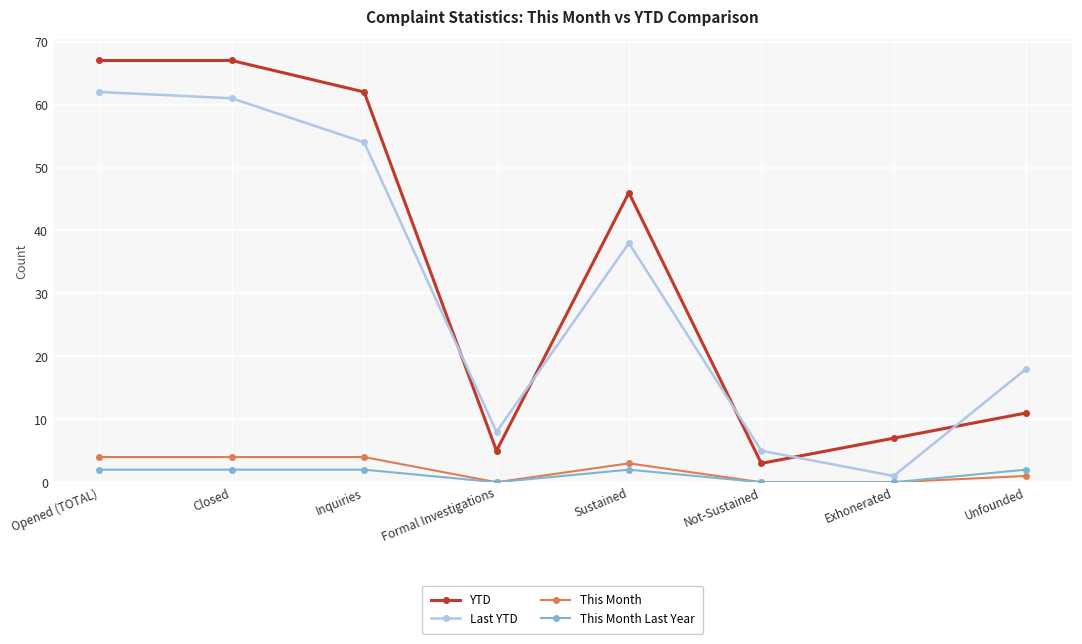

Is this an area chart (filled region under the line)?

No